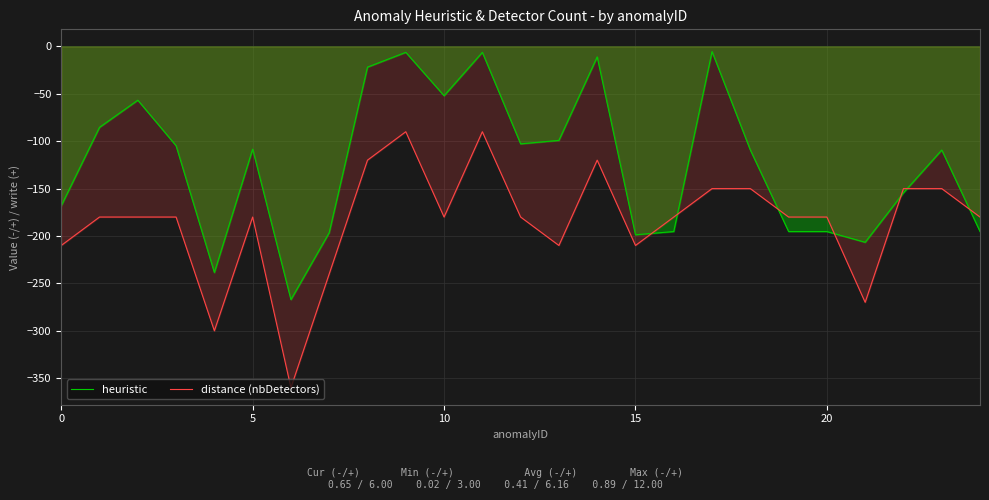

What is the difference between the maximum and minimum values in the heuristic series?

261.7